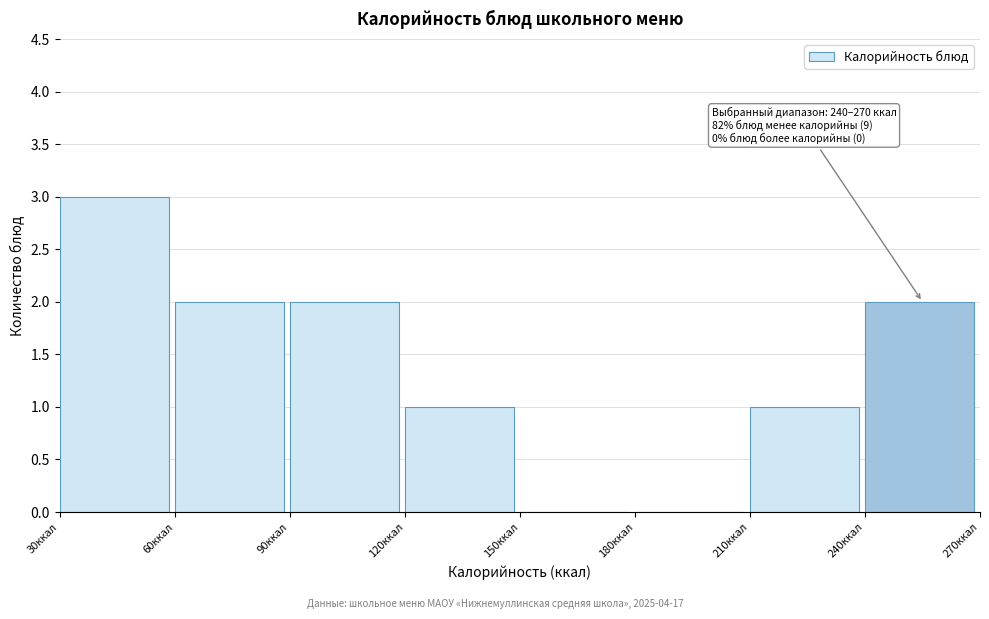

Over which range of the x-axis is the bar tallest?

30 to 60